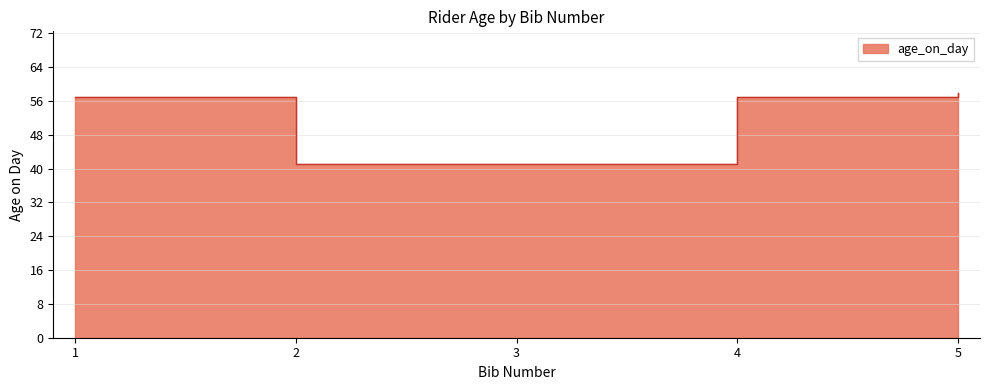

True or false: there are more than 0 points higher than both neighbors.

False